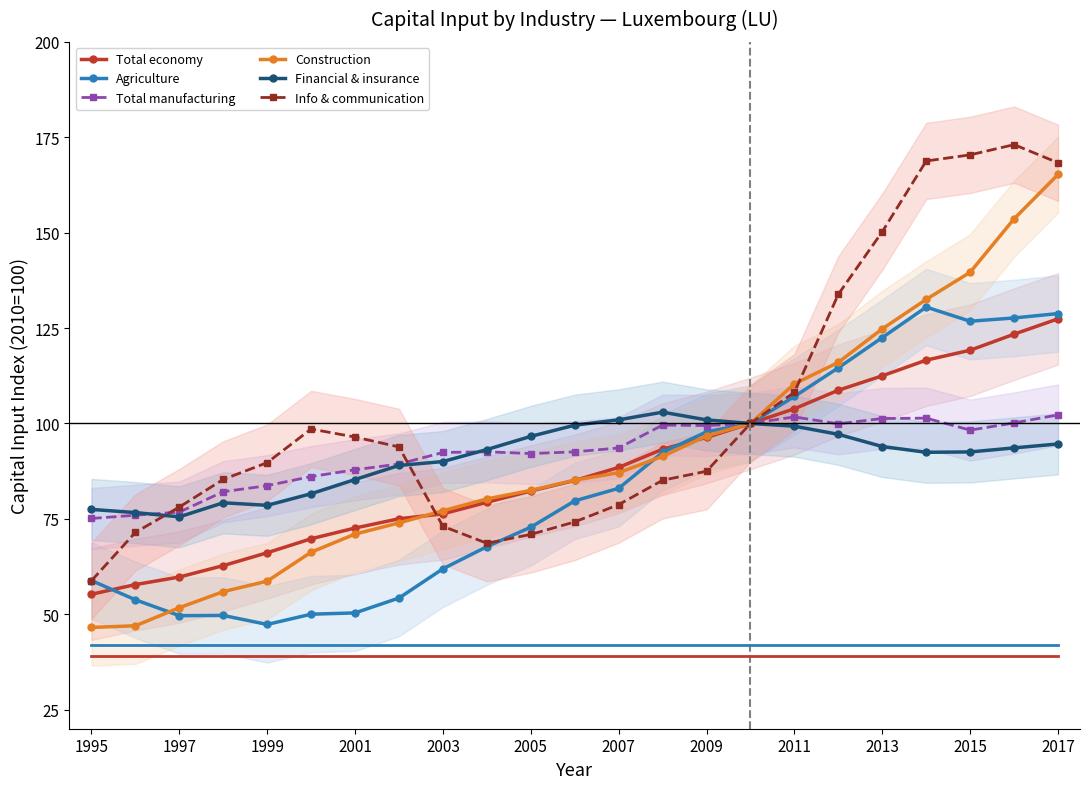

Which series has the widest spread of values?

Construction